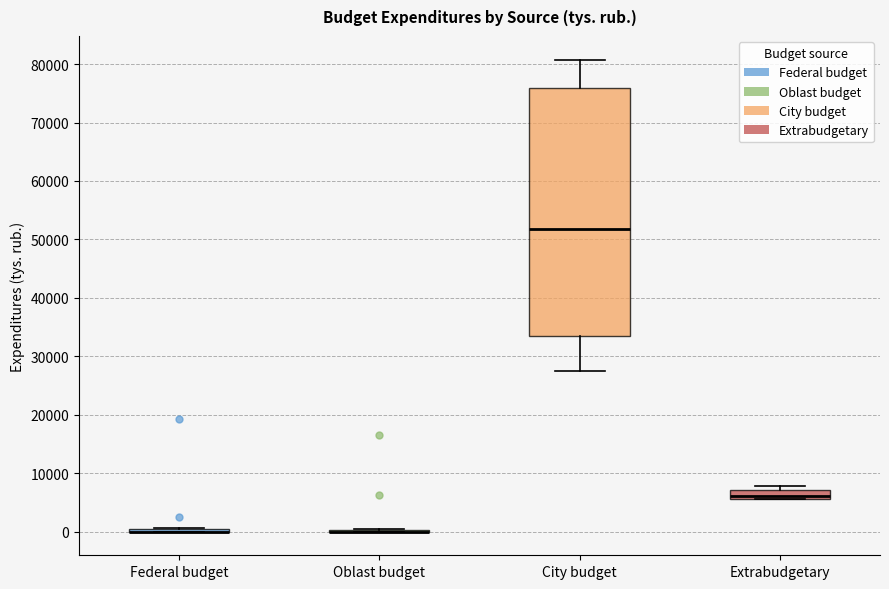

Comparing the boxes themselves (not the whiskers), which one is the tallest?

City budget